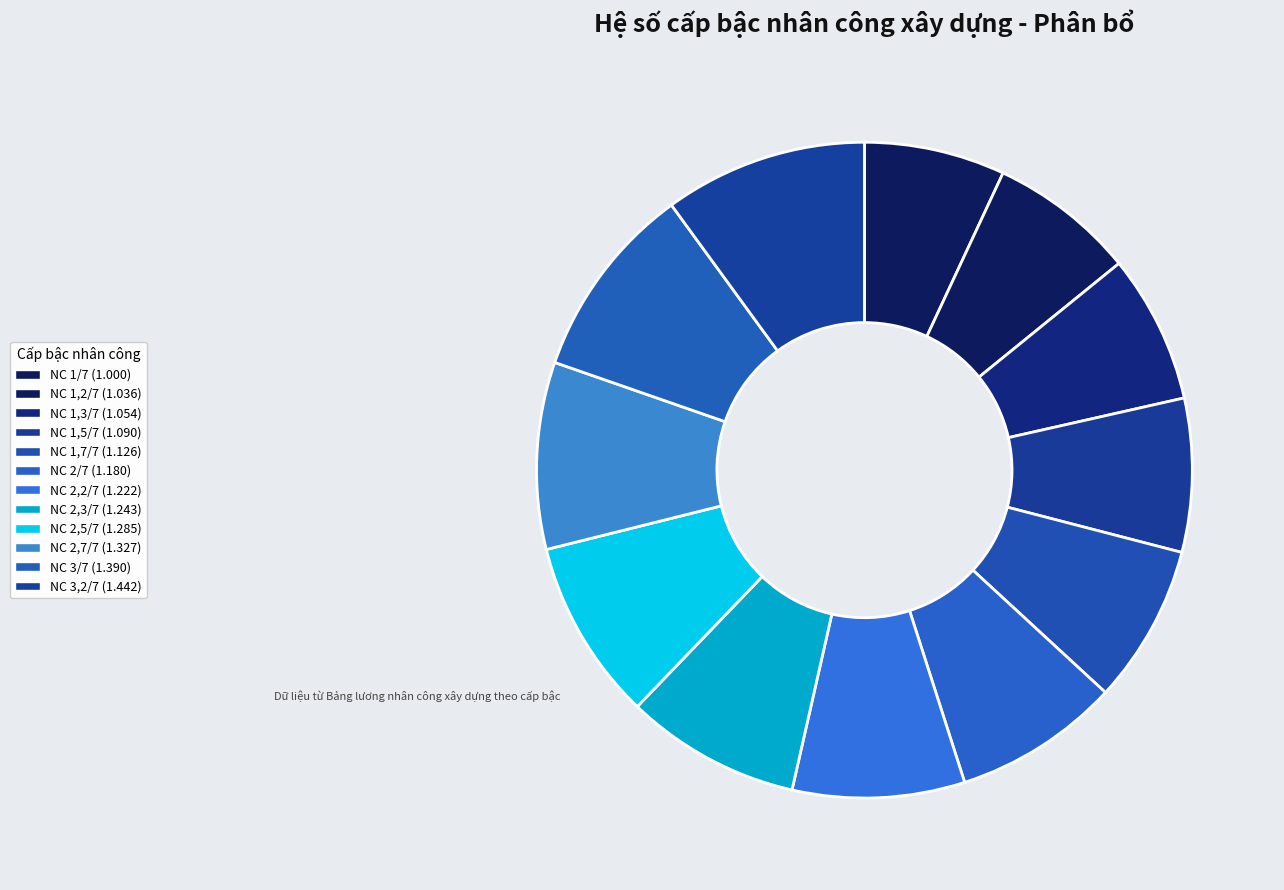

How many segments does this pie chart have?

12